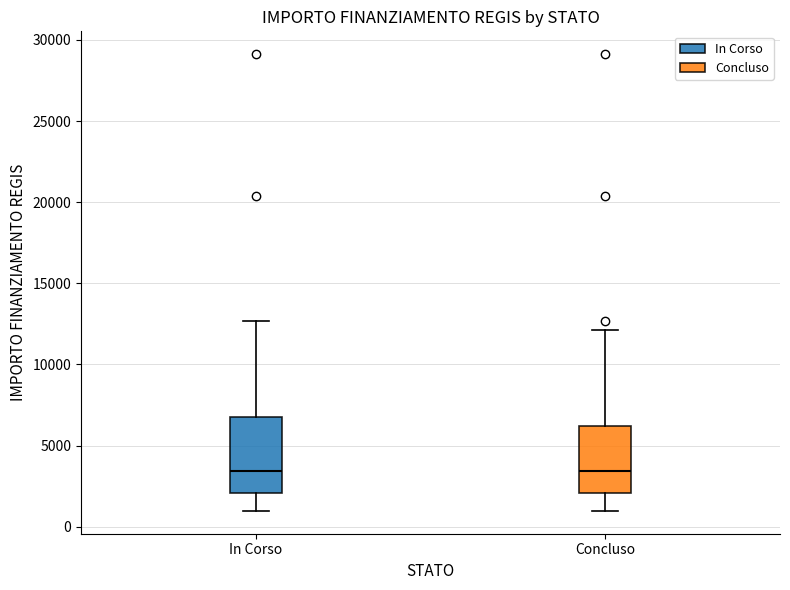

Reading left to right, read every box against the y-axis: the position of its median line, the range the box covers, and the ends of its whiskers. The values are not printed on the chart, so give them approximately, as read against the axis.

In Corso: median 3500, box 2000 to 7000, whiskers 1000 to 12500
Concluso: median 3500, box 2000 to 6000, whiskers 1000 to 12000